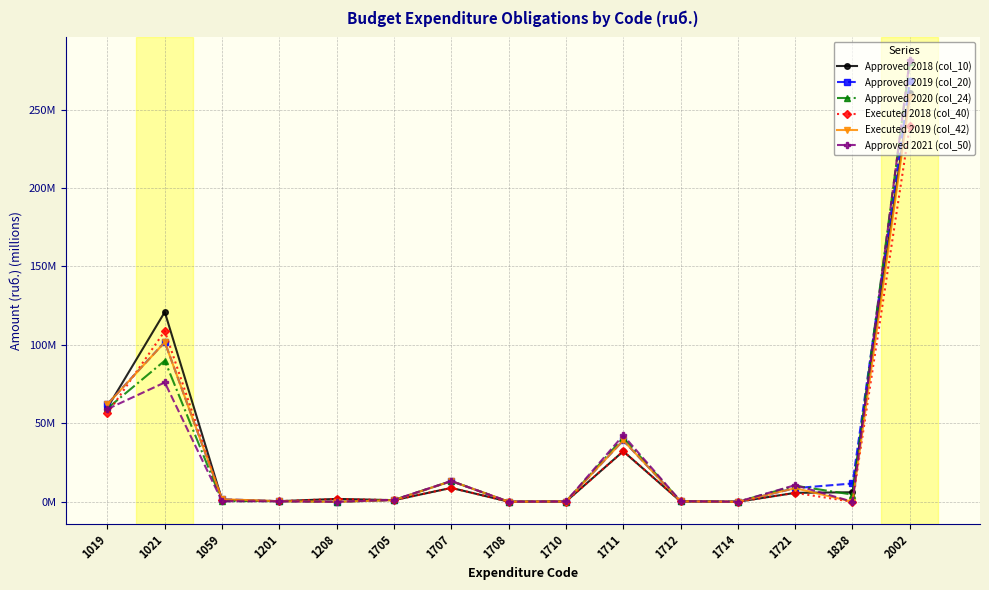

Which series has the largest range (max minus min)?

Approved 2021 (col_50)